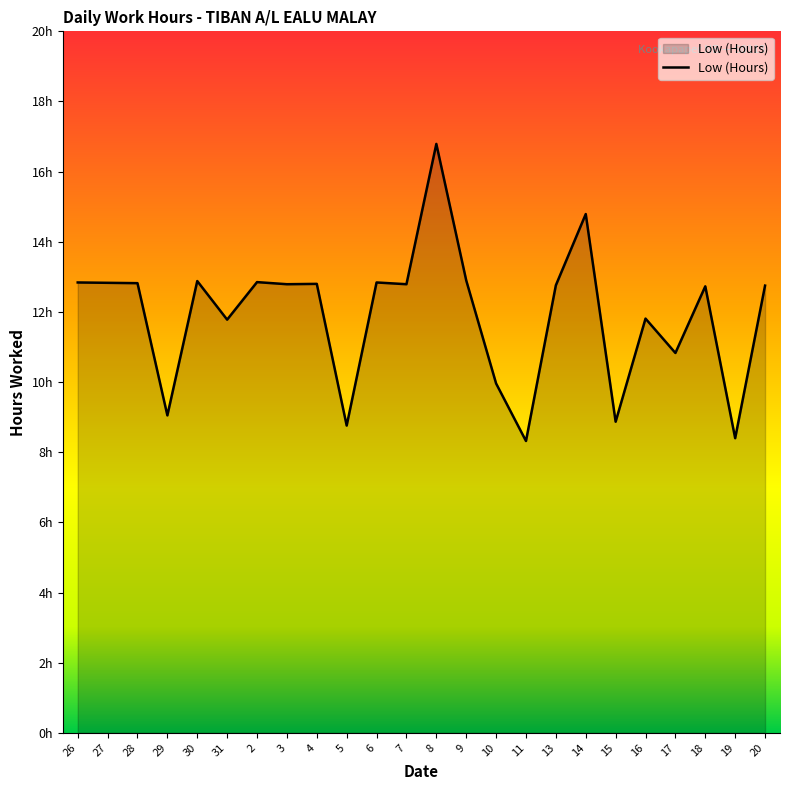

Does the chart display data point markers on the line(s)?

No